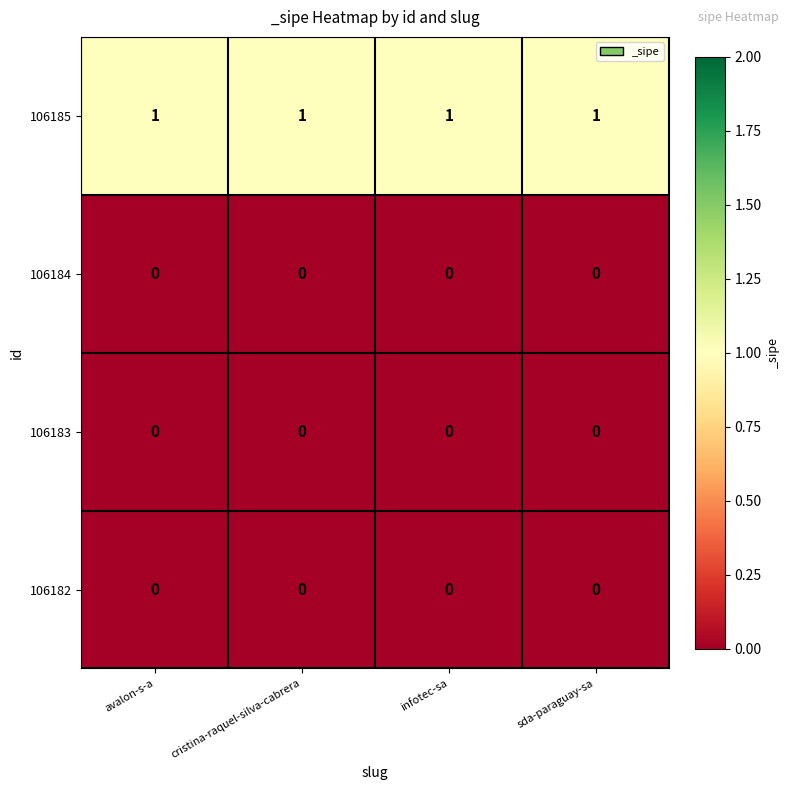

The value of 106182 at infotec-sa is 0. True or false?

True